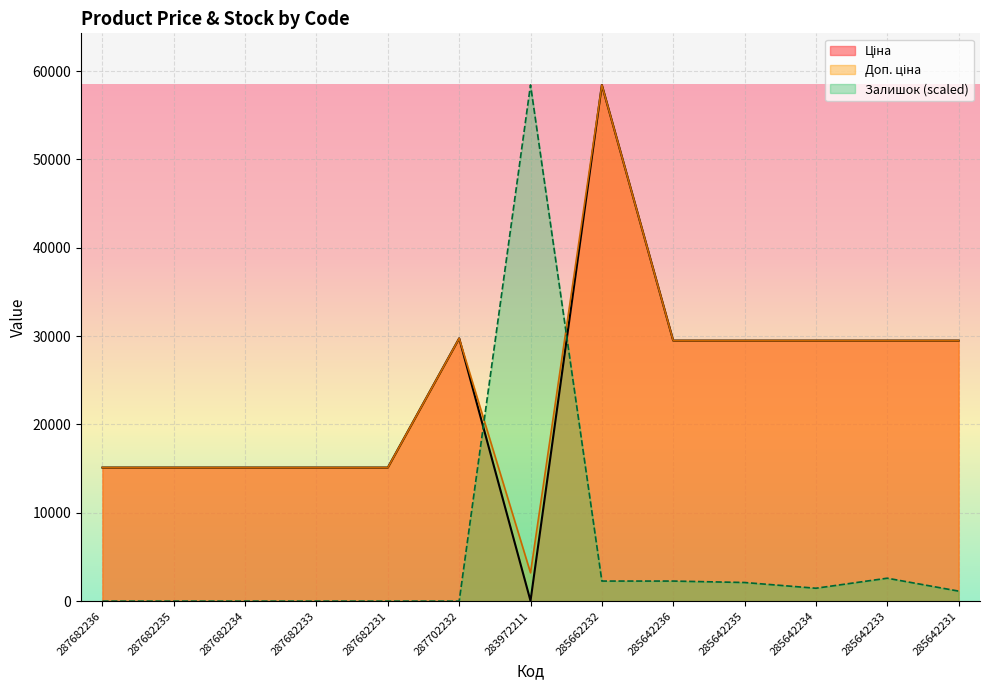

What is the difference between the highest and lowest values at 287682233?

15120.0